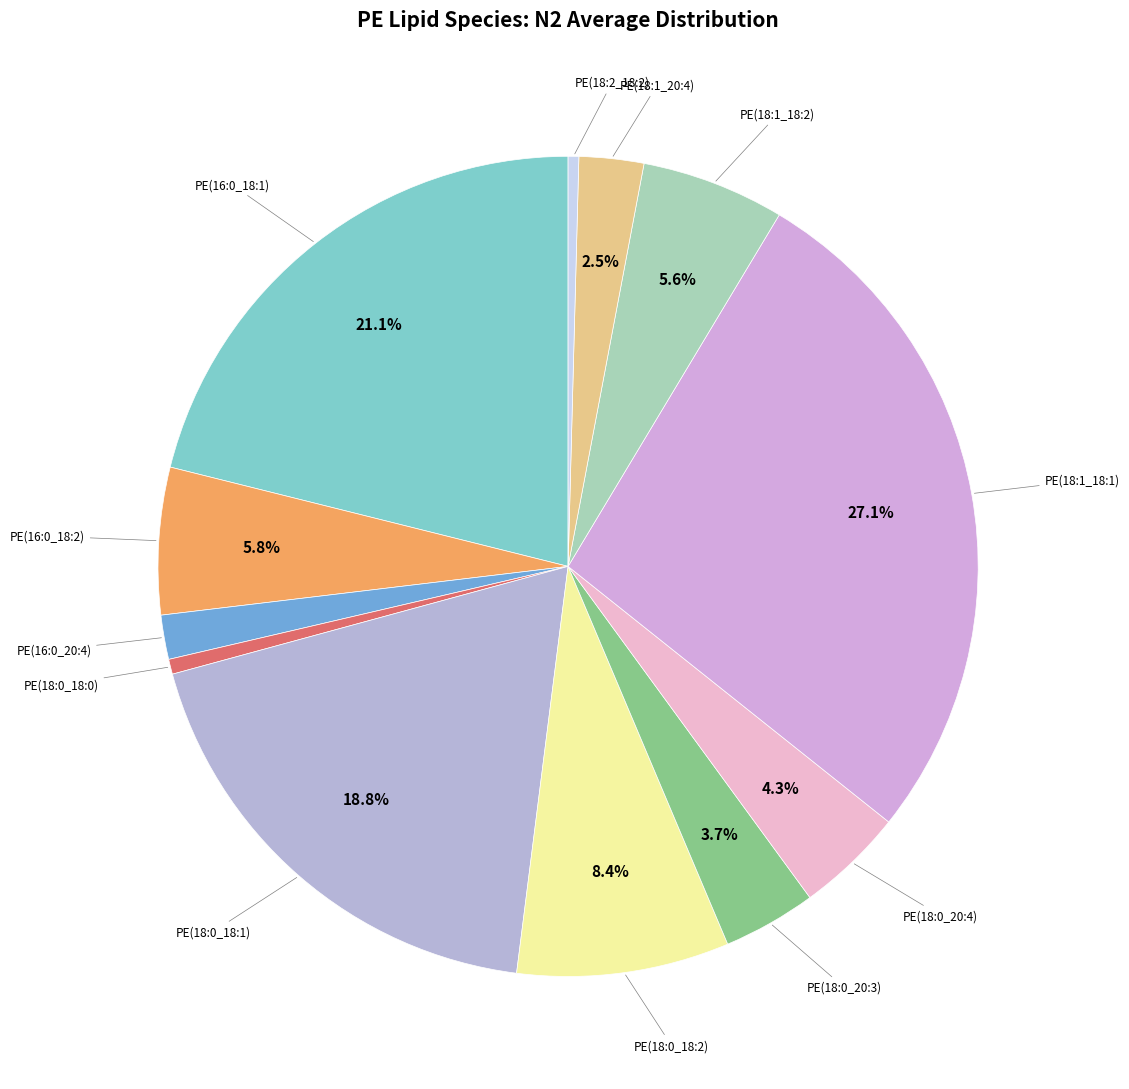

Which slice is the largest?

PE(18:1_18:1)